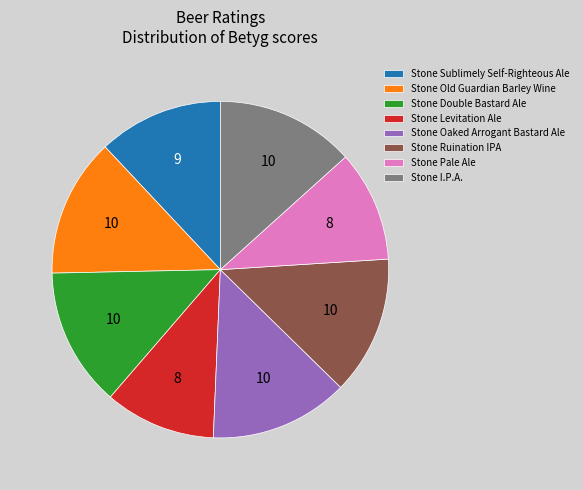

The Stone Ruination IPA slice represents 6% of the pie. True or false?

False